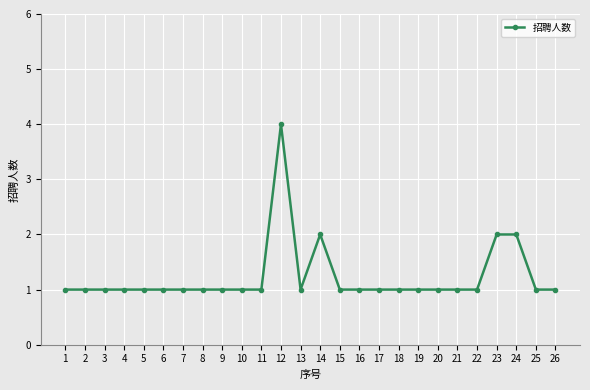

True or false: there are more than 1 points higher than both neighbors.

True